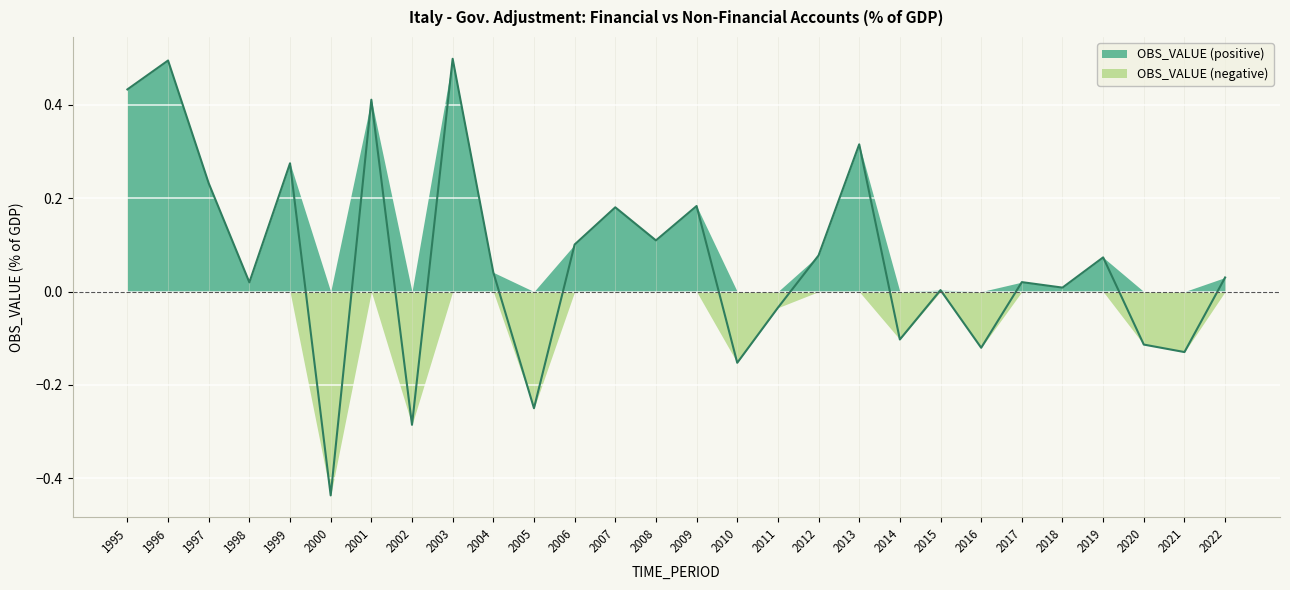

Does the chart display data point markers on the line(s)?

No